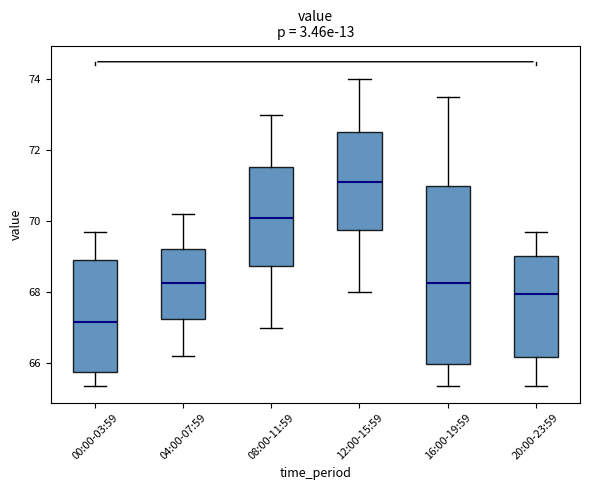

Which box is the tallest, from its lower edge to its upper edge?

16:00-19:59